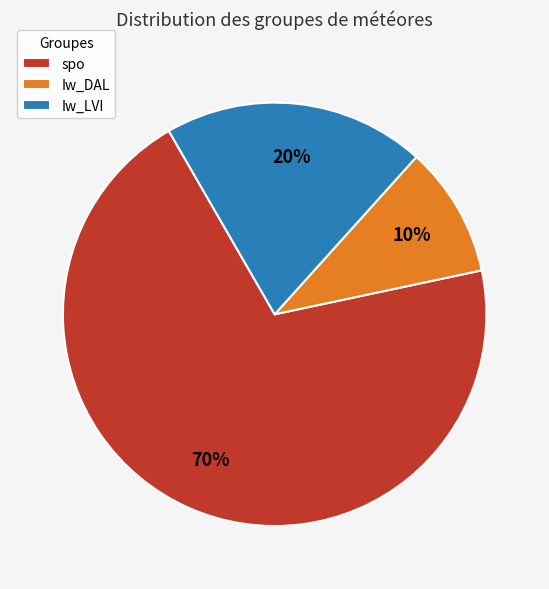

To the nearest percent, what is the combined percentage of Iw_DAL and spo?

80%